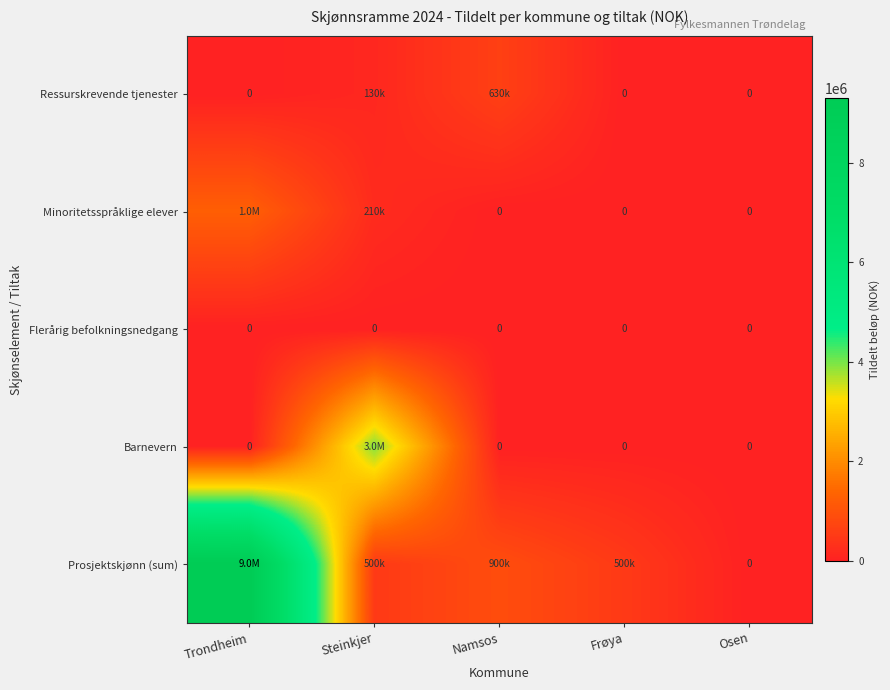

Which series has the largest total across all categories?

Prosjektskjønn (sum)